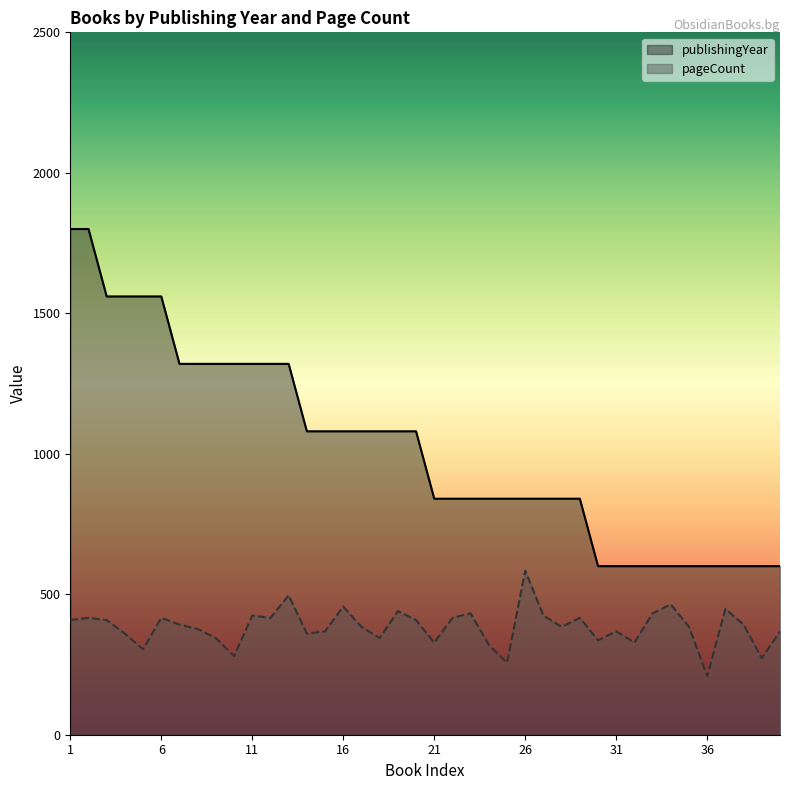

What are all the series names shown in the legend?

publishingYear, pageCount